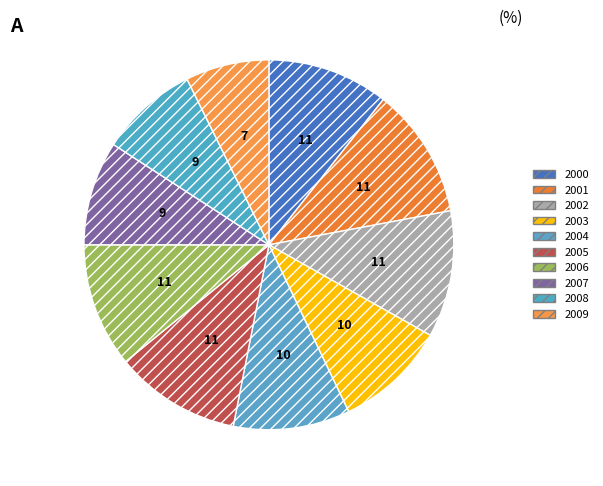

Do 2009 and 2007 together represent more than half of the pie?

No